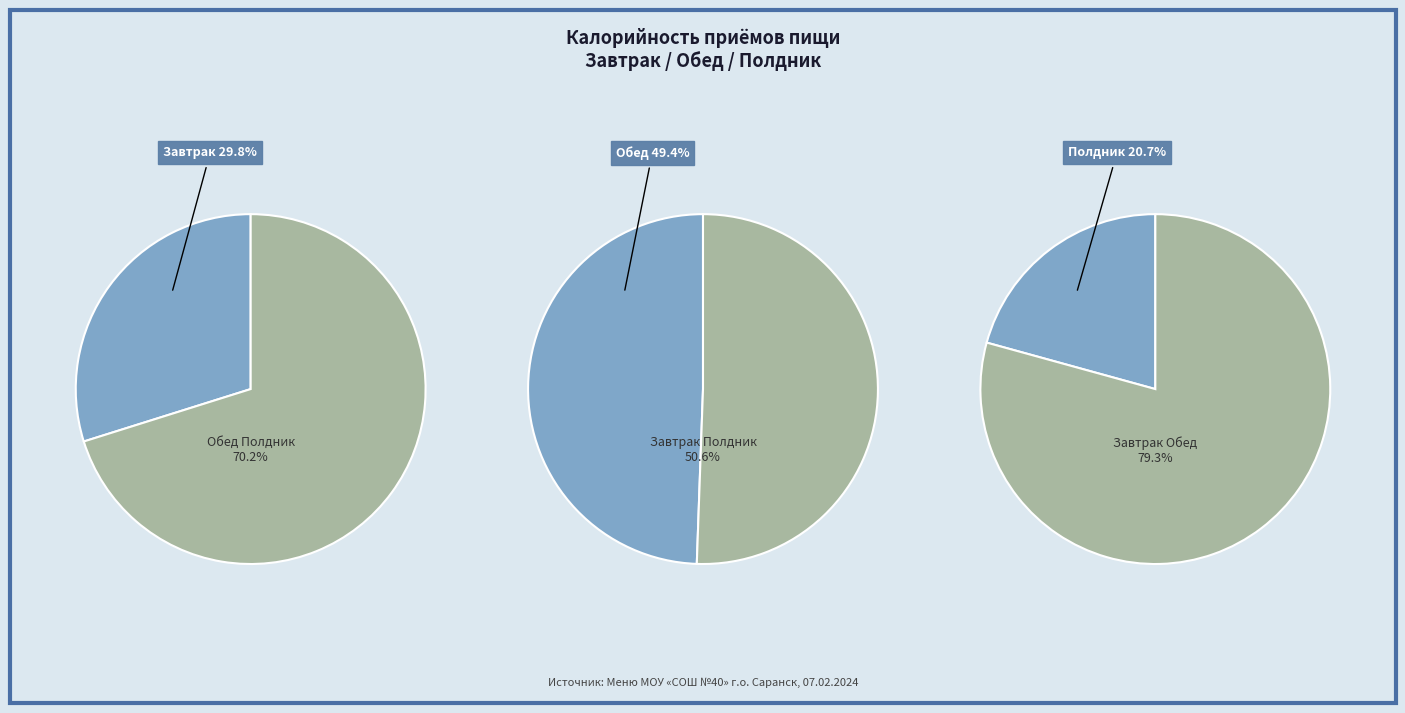

Rank the categories by value from lowest to highest.

Полдник, Завтрак, Обед